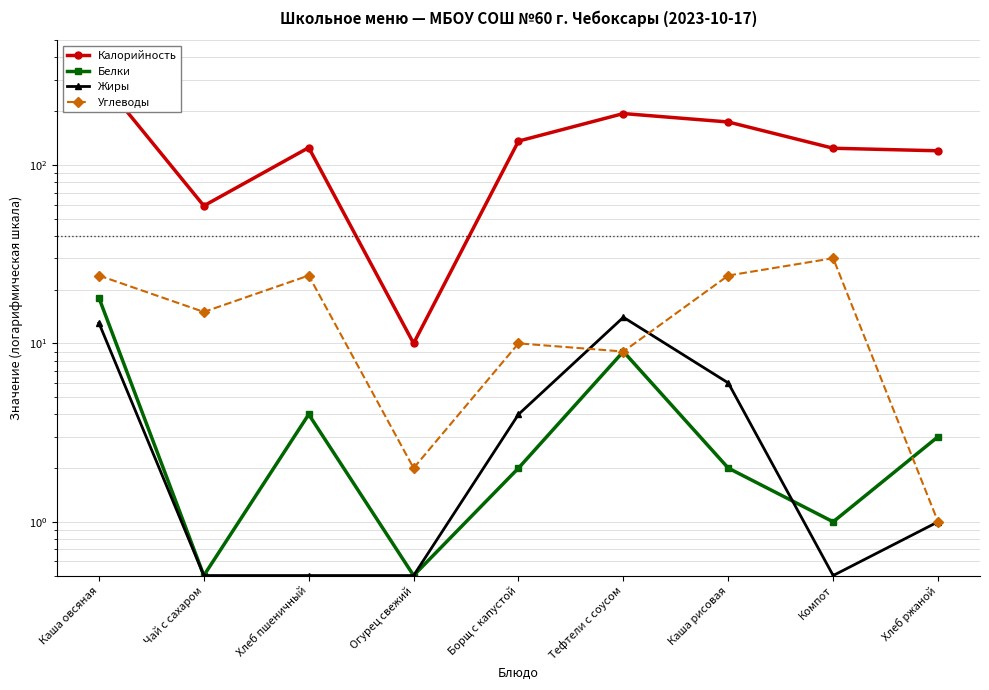

Reading left to right, extract all data points from this chart.

Калорийность: 310.0	59.0	125.0	10.0	136.0	194.0	174.0	124.0	120.0
Белки: 18.0	0.5	4.0	0.5	2.0	9.0	2.0	1.0	3.0
Жиры: 13.0	0.5	0.5	0.5	4.0	14.0	6.0	0.5	1.0
Углеводы: 24.0	15.0	24.0	2.0	10.0	9.0	24.0	30.0	1.0